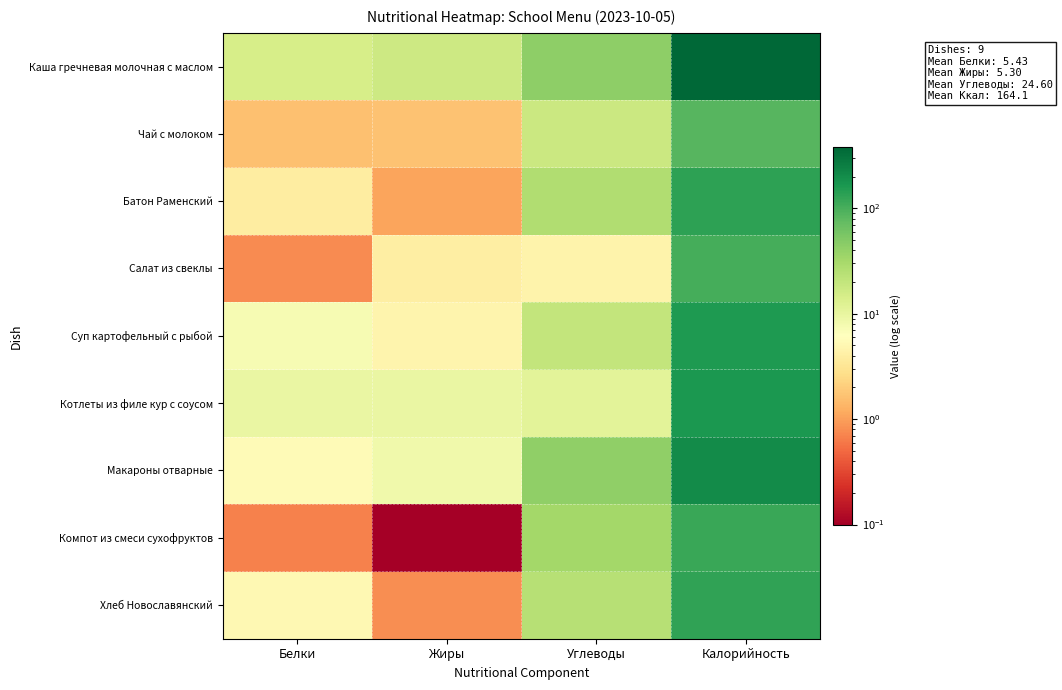

Which series changed the most between Белки and Углеводы?

Макароны отварные